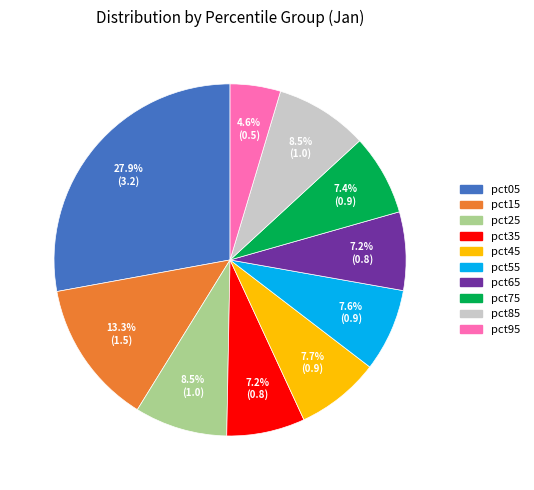

How many segments does this pie chart have?

10